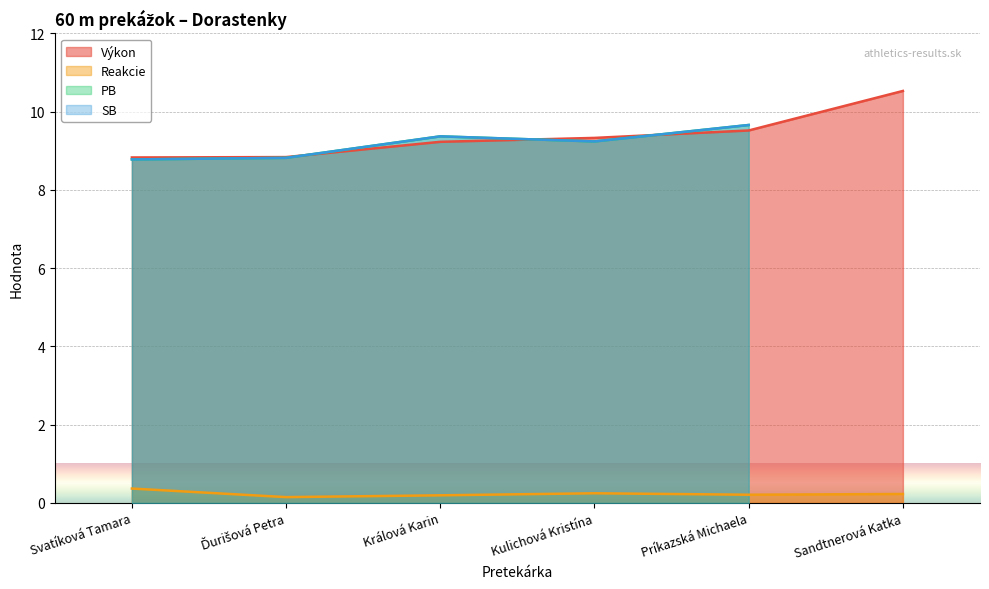

Is the value of Výkon at Kulichová Kristína greater than the value of Reakcie at Kulichová Kristína?

Yes